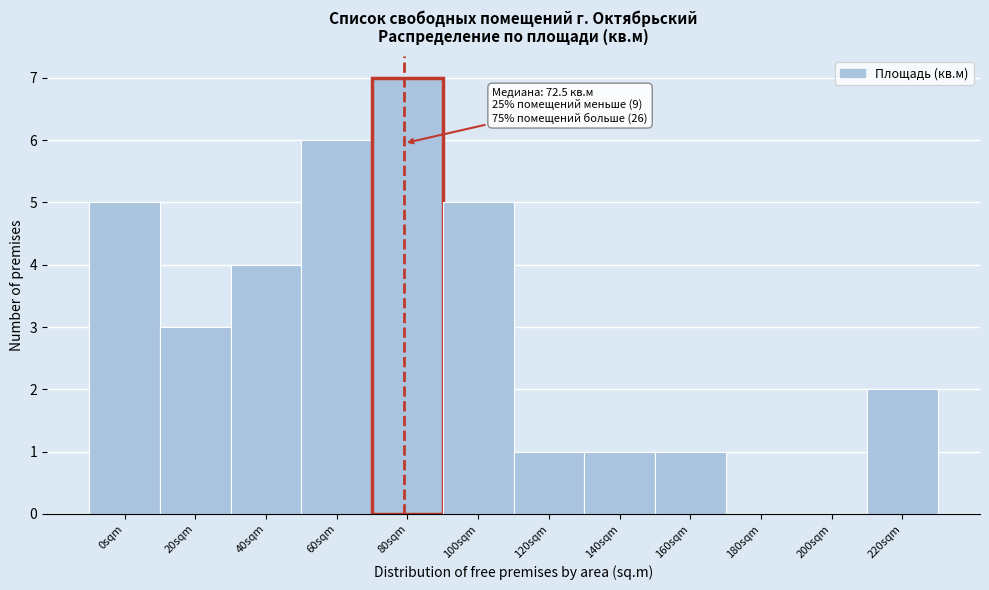

Reading right to left, list all the values displayed in this chart.

220sqm=2	200sqm=0	180sqm=0	160sqm=1	140sqm=1	120sqm=1	100sqm=5	80sqm=7	60sqm=6	40sqm=4	20sqm=3	0sqm=5